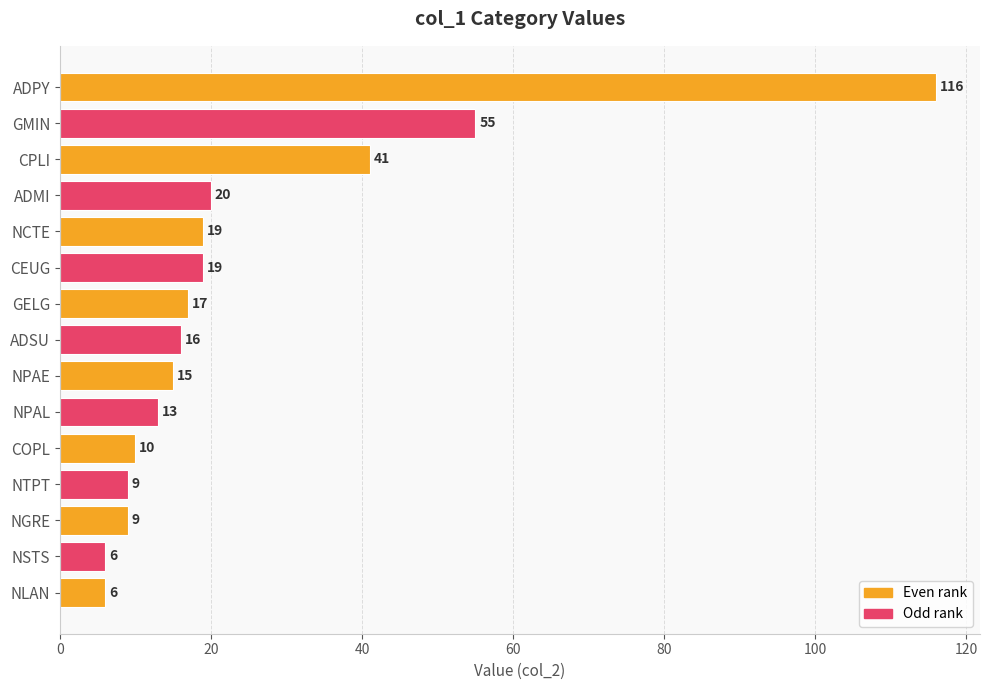

The value at ADPY is 116. True or false?

True